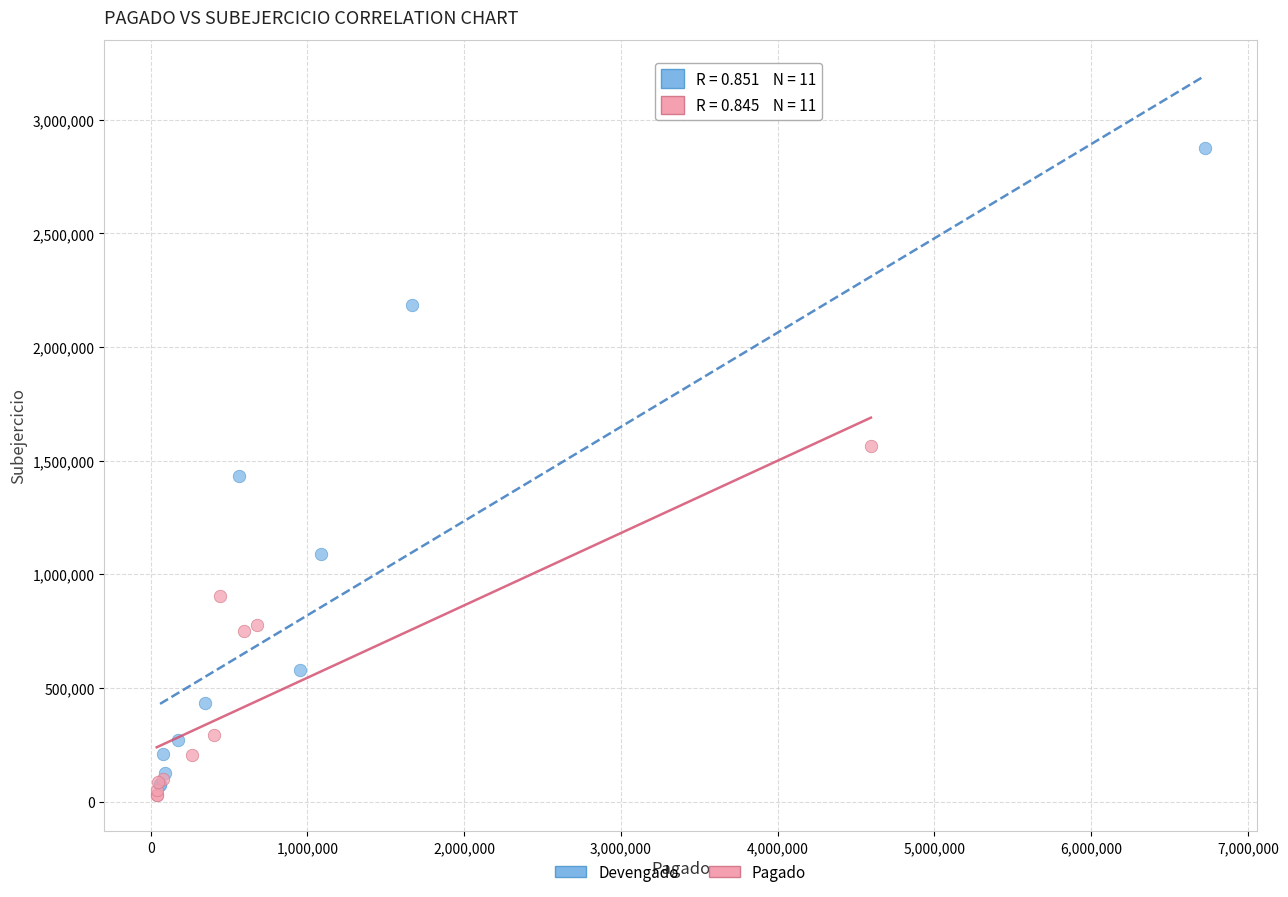

Which series contains the highest Y value?

Devengado